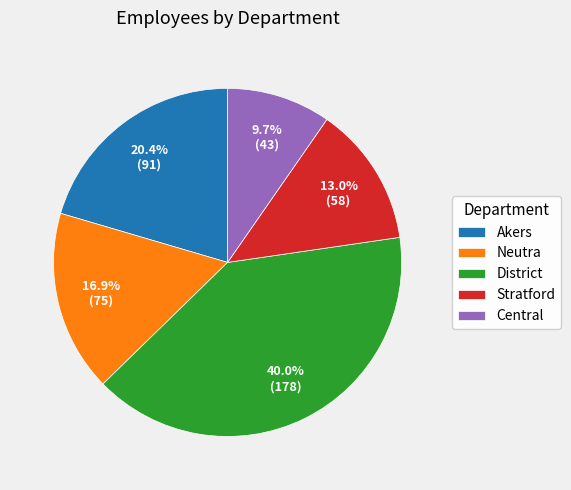

How much of the chart is everything except District?

60.0%